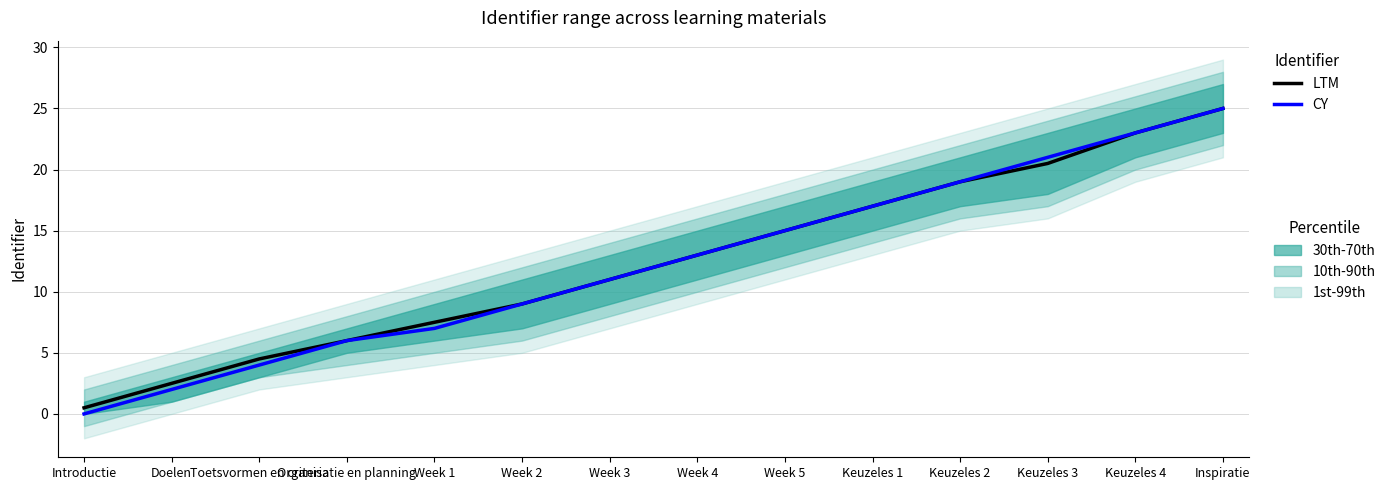

Where does the LTM series first go above 13?

Week 5